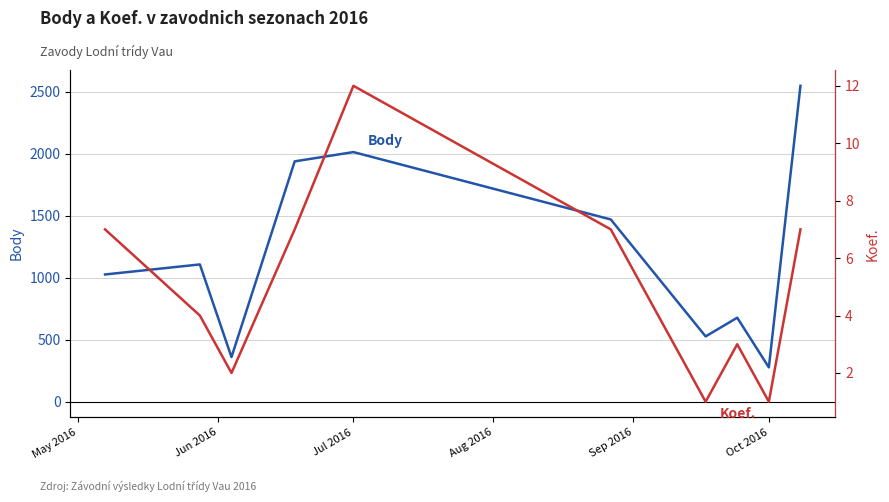

Does the chart display data point markers on the line(s)?

No